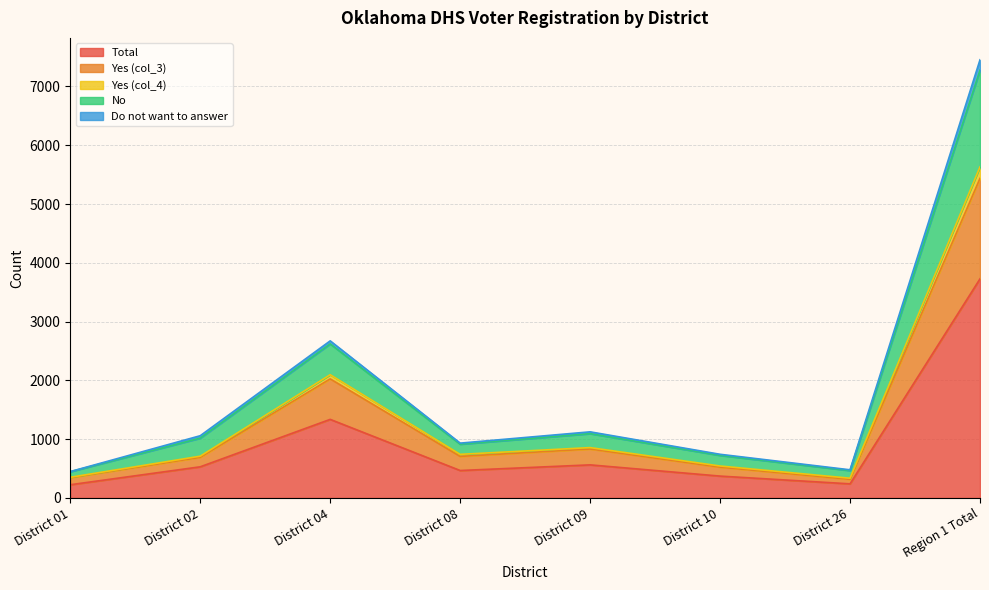

What is the highest value of the Total series?

3727